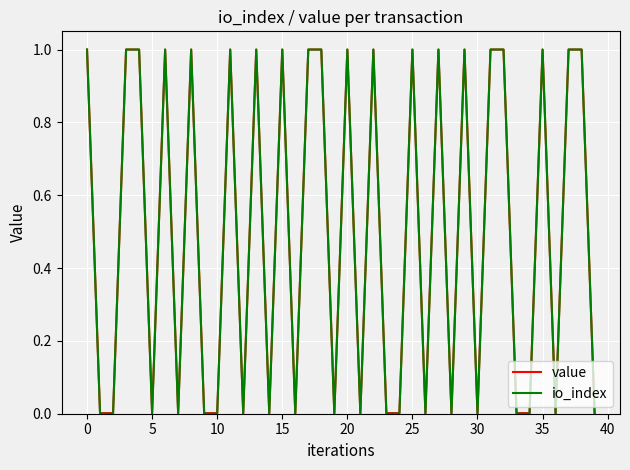

What is the highest value of the value series?

1.0